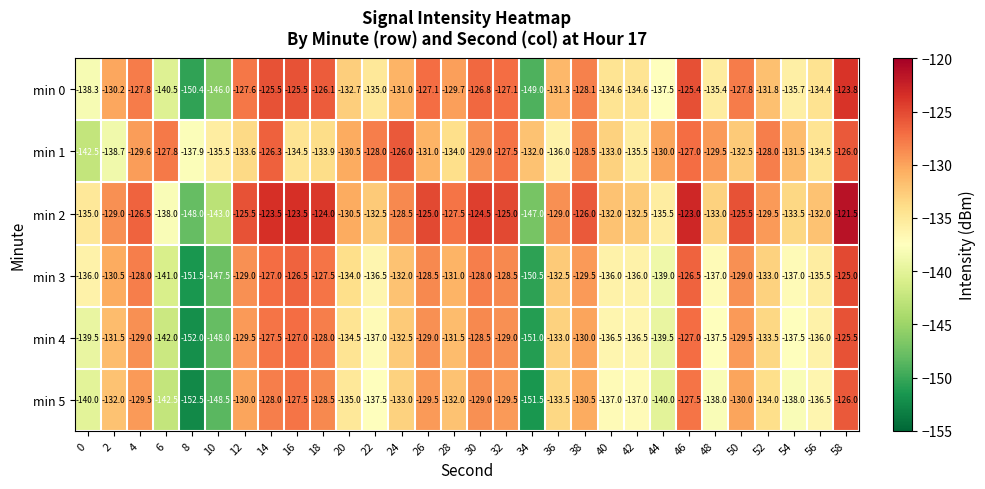

Read the min 4 value at 0.

-139.5